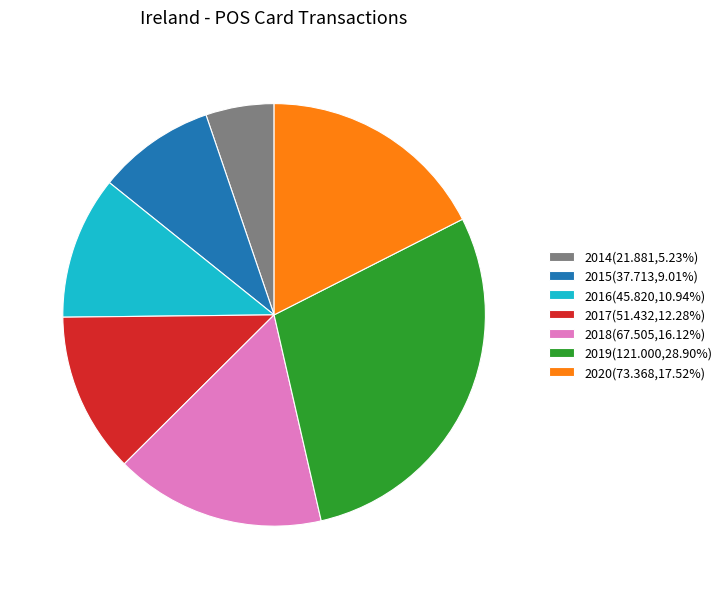

Approximately how many times larger is the value at 2014 compared to 2015?

0.6